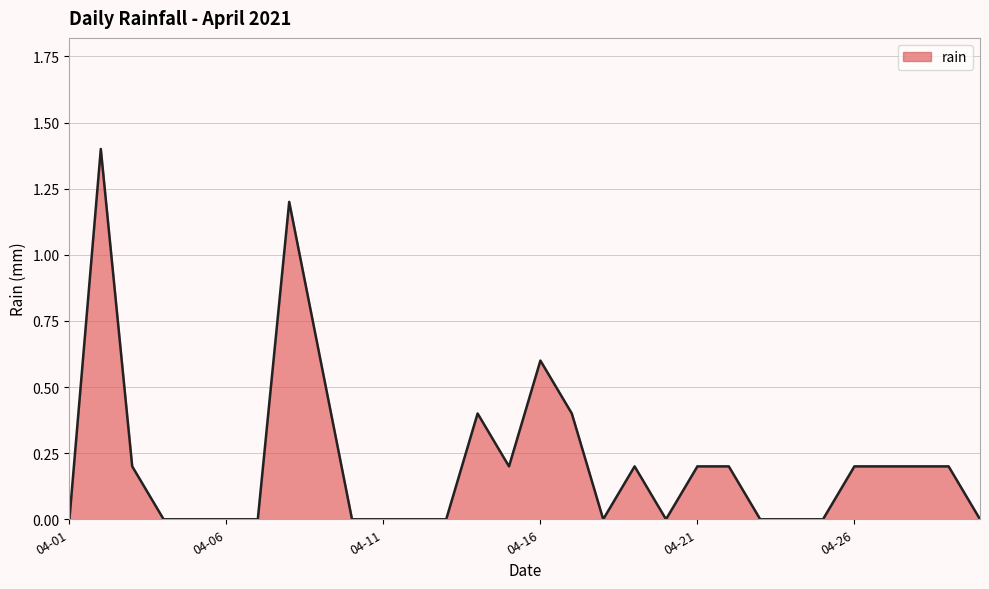

Reading right to left, extract all data points from this chart.

0.0	0.2	0.2	0.2	0.2	0.0	0.0	0.0	0.2	0.2	0.0	0.2	0.0	0.4	0.6	0.2	0.4	0.0	0.0	0.0	0.0	0.6	1.2	0.0	0.0	0.0	0.0	0.2	1.4	0.0